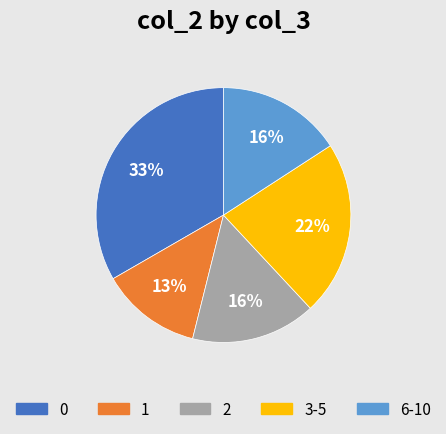

Is there any slice that represents more than half of the pie?

No